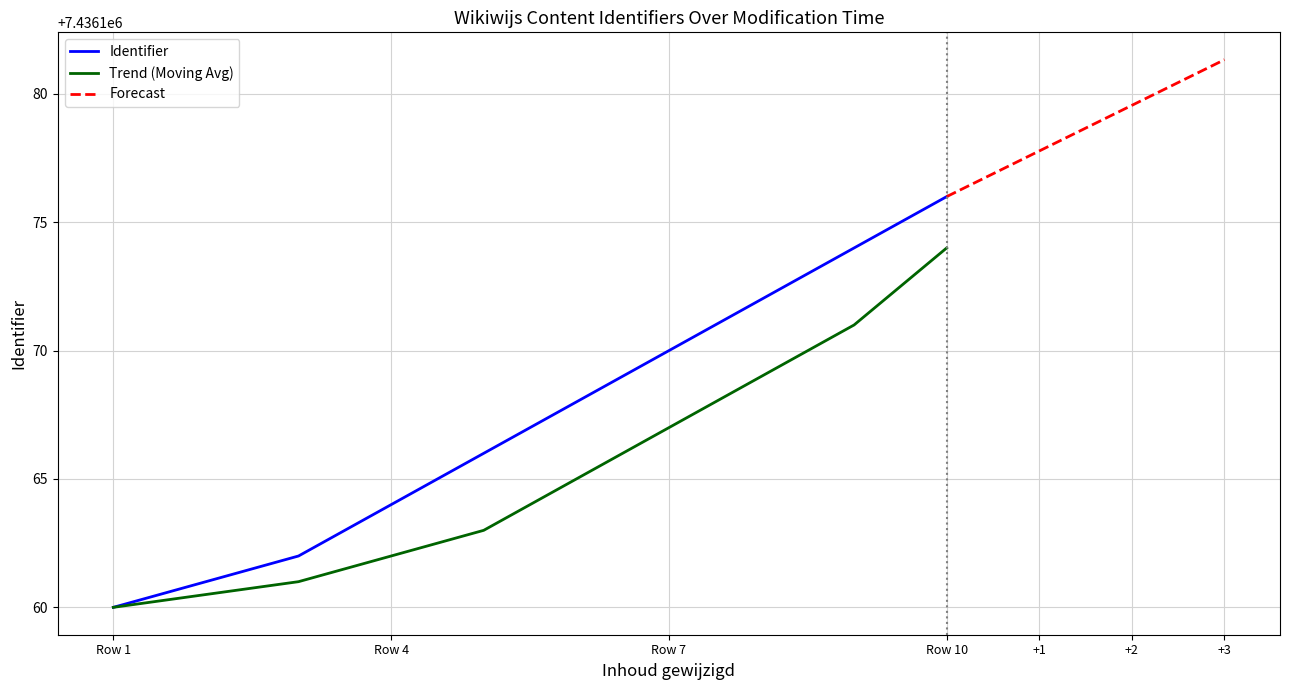

Is it true that Trend (Moving Avg) equals 7436167.0 at Row 7?

True